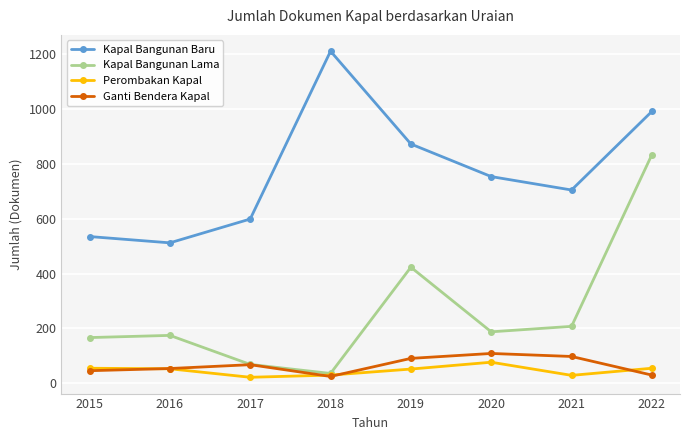

List the series in order of their peak value, lowest first.

Perombakan Kapal, Ganti Bendera Kapal, Kapal Bangunan Lama, Kapal Bangunan Baru